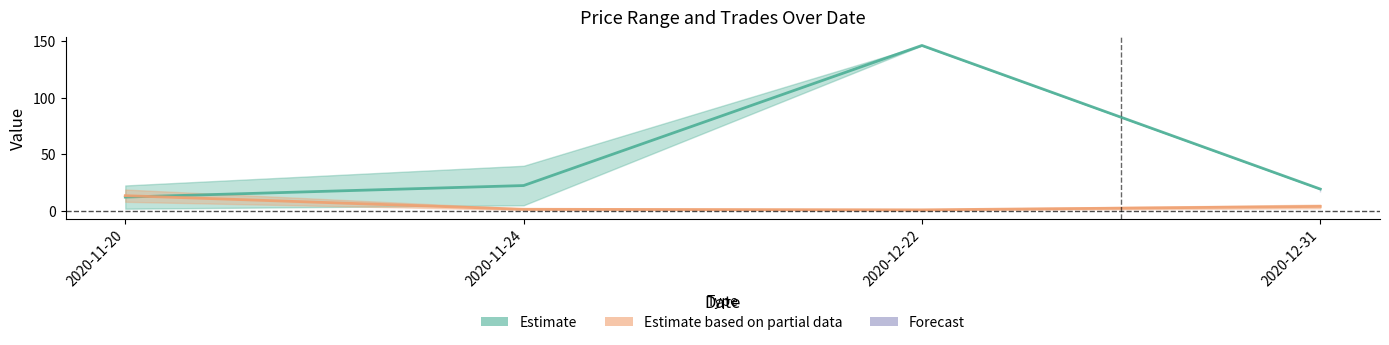

What is the value of the trades point at the 2nd from the left?

1.5